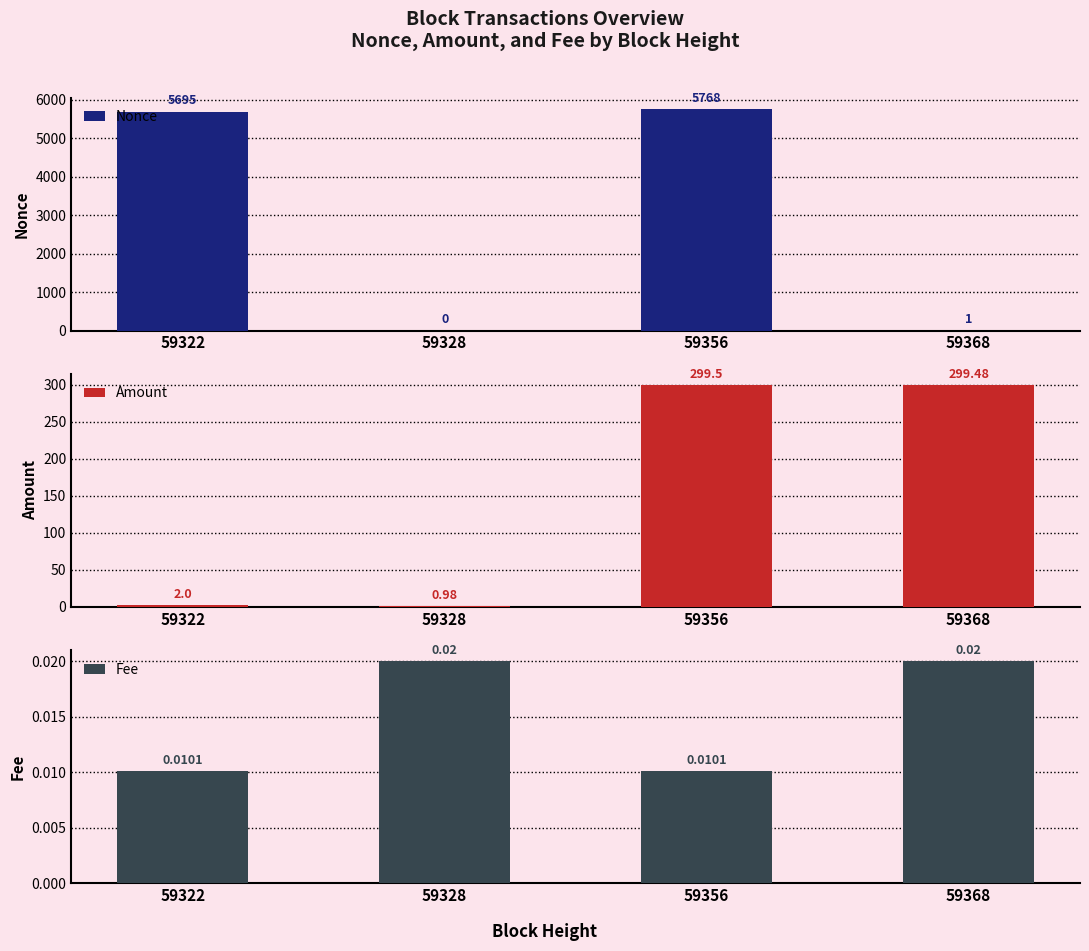

What are all the series names shown in the legend?

Nonce, Amount, Fee